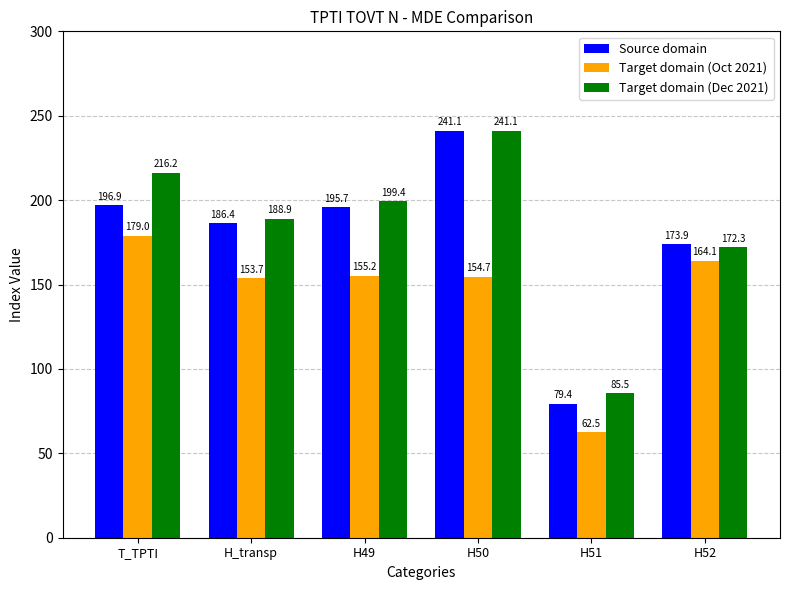

How many values in the Target domain (Oct 2021) series exceed 155?

3